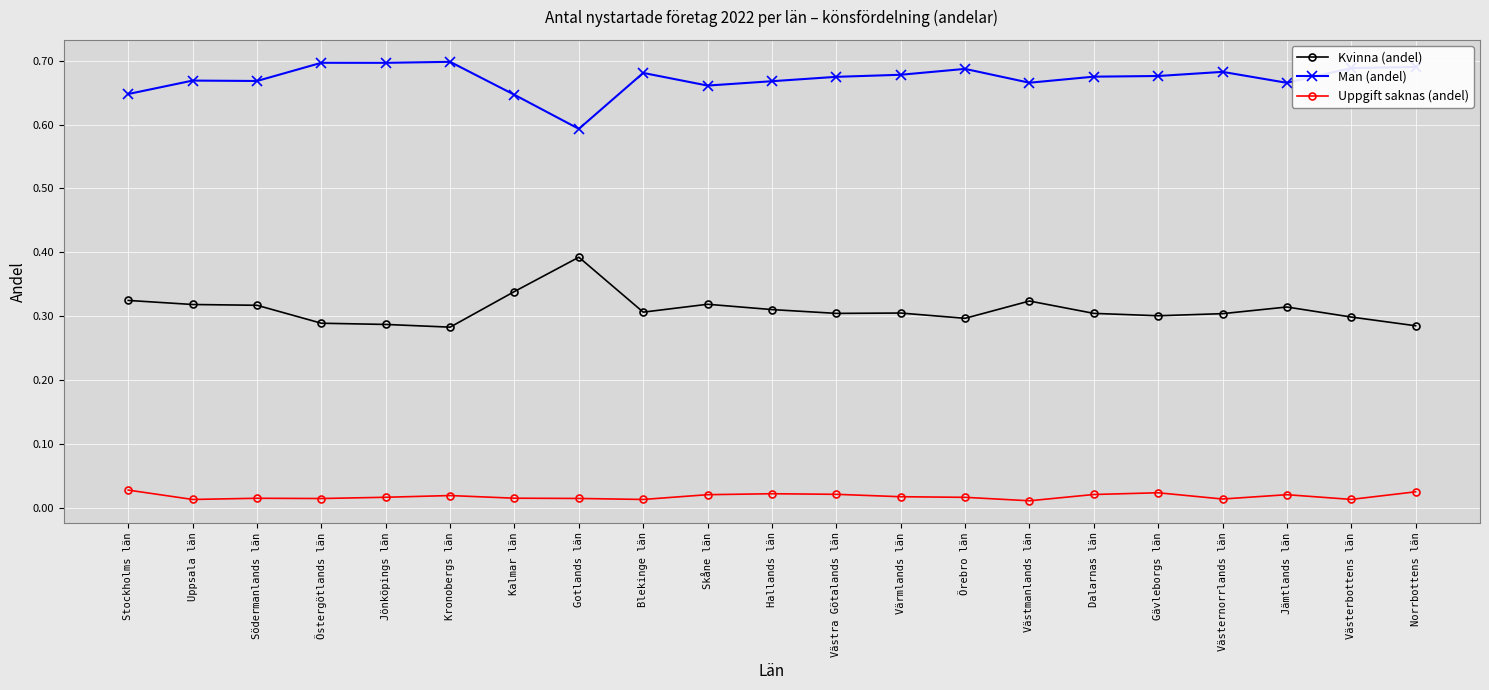

Which category has the lowest value in the Man (andel) series?

Gotlands län